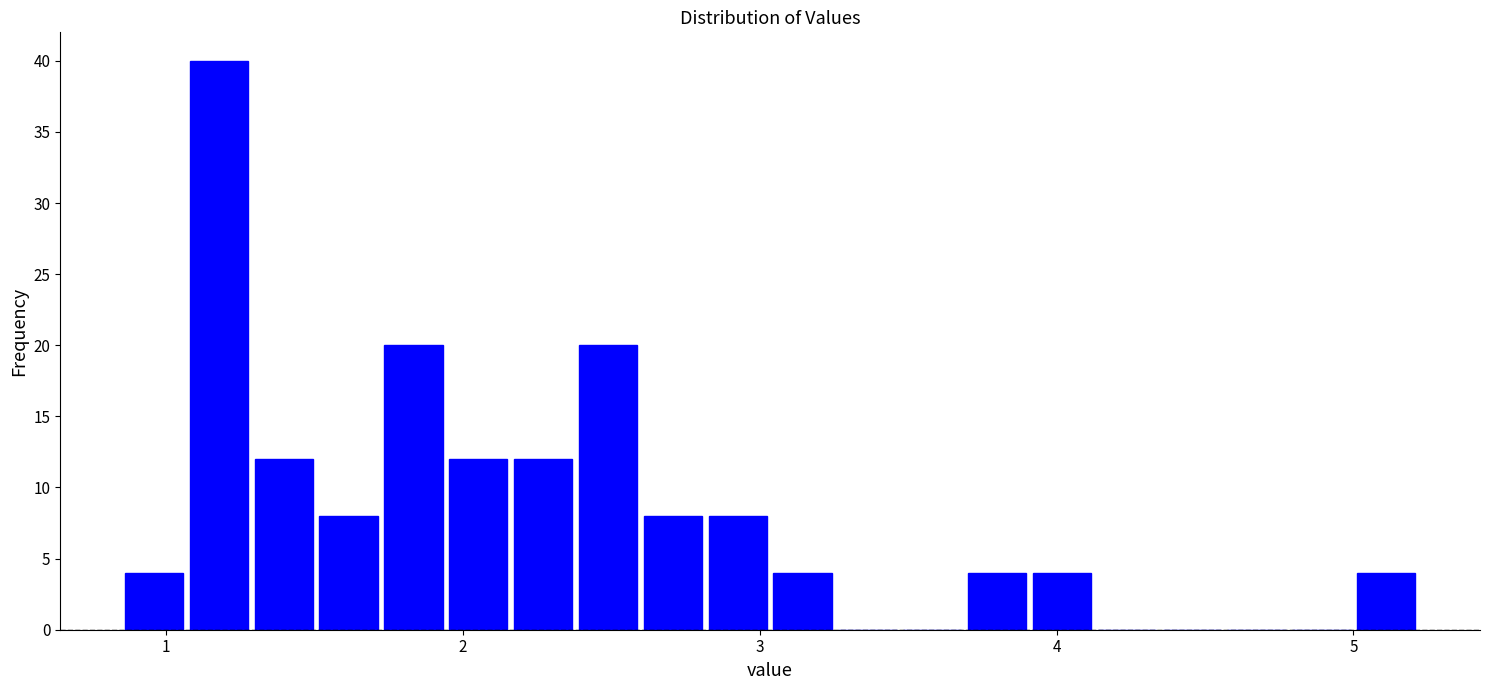

Read against the x-axis, roughly where is the centre of the tallest bar?

1.2